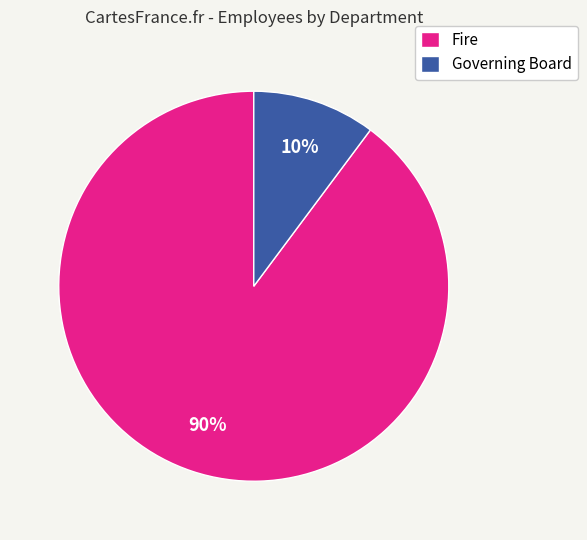

True or false: Governing Board accounts for 1% of the total.

False